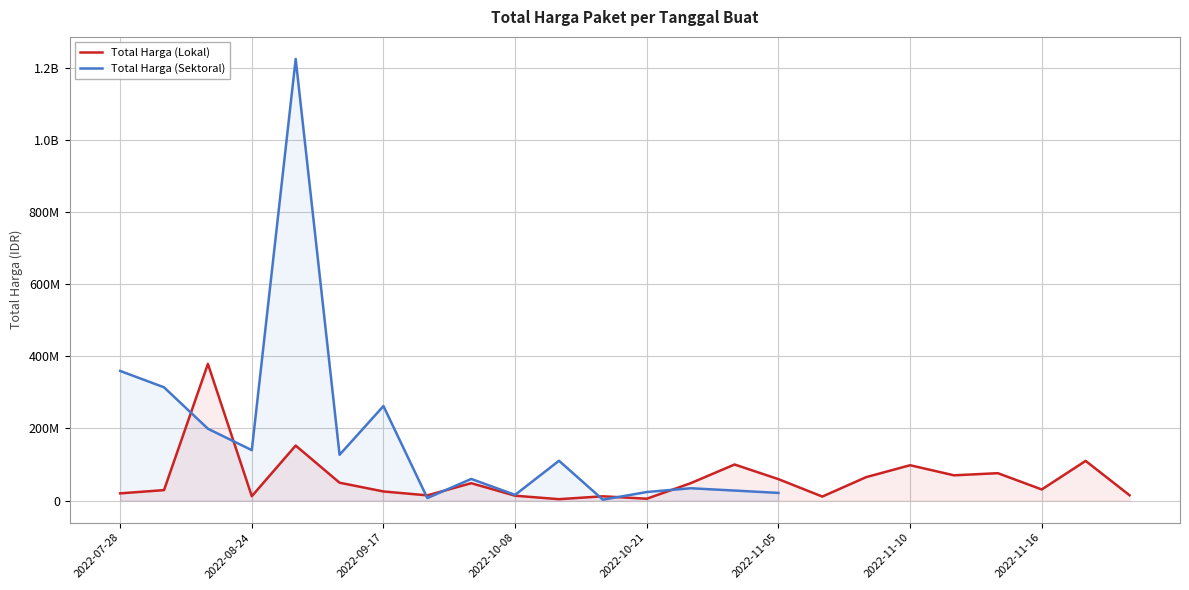

What is the approximate value of Total Harga (Sektoral) at 8?

59935000.0